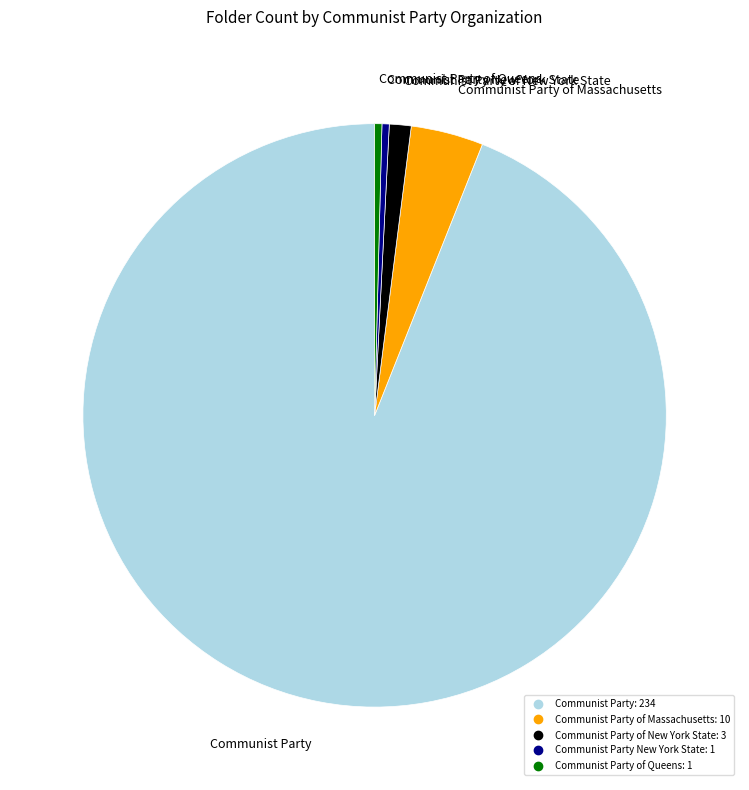

Is there any slice that represents more than half of the pie?

Yes